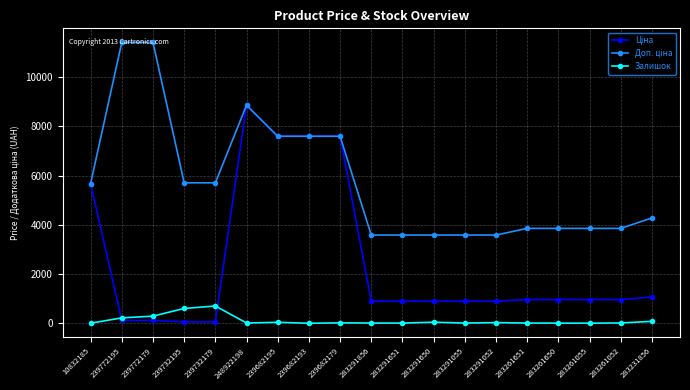

How many lines are shown in the chart?

3